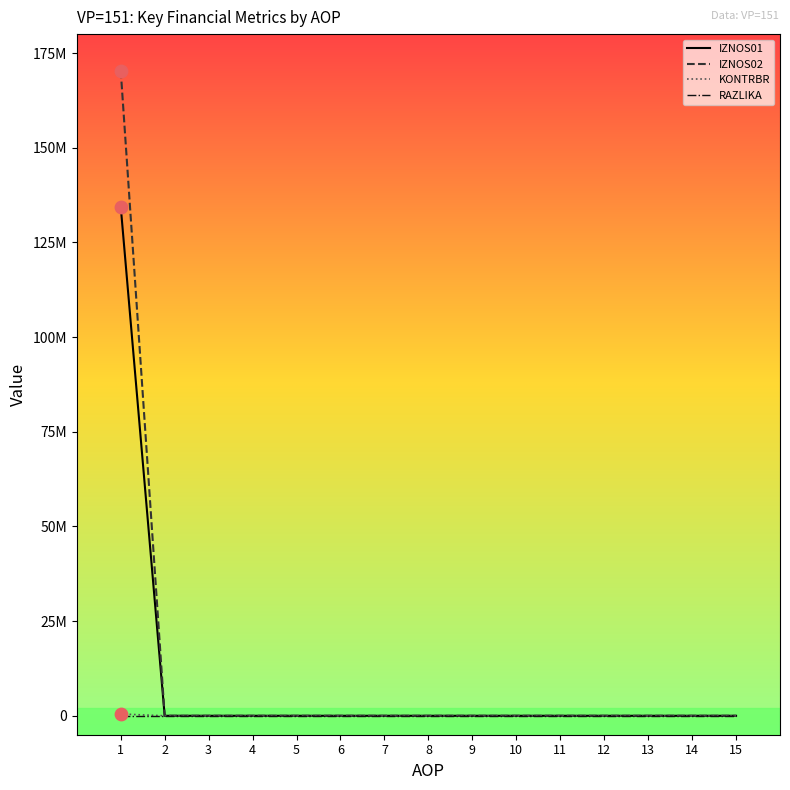

Is this an area chart (filled region under the line)?

No